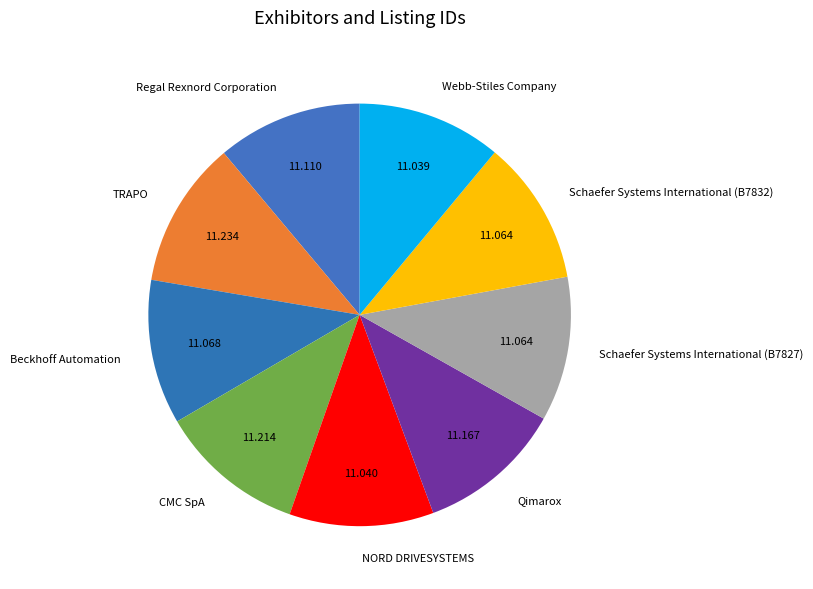

The CMC SpA slice represents 11% of the pie. True or false?

True